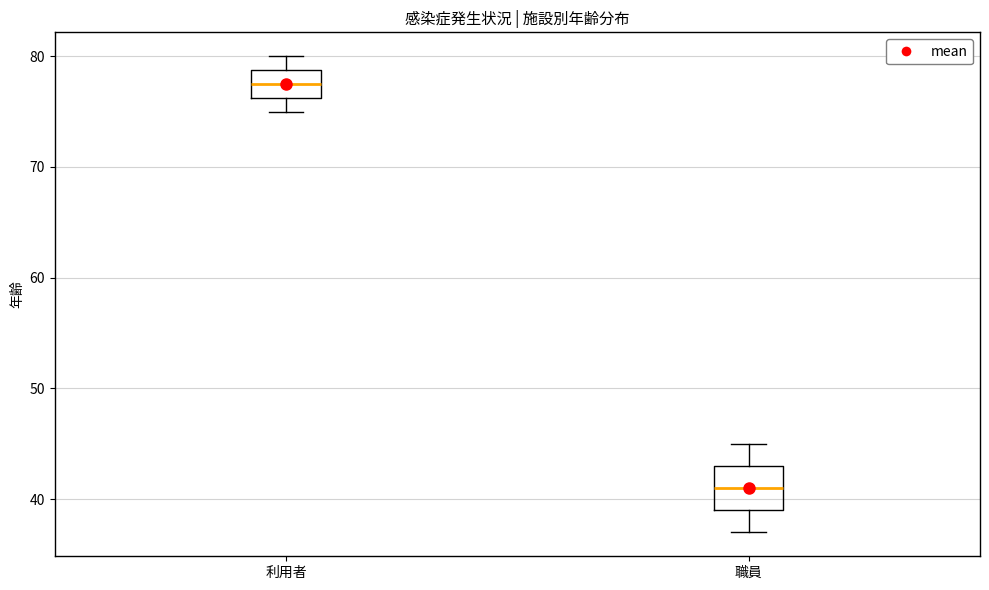

Reading left to right, transcribe this box plot: for each box, give where its median line is, the range the box spans, and where its two whiskers end, as read against the y-axis. The values are not printed on the chart, so give them approximately, as read against the axis.

利用者: median 78, box 76 to 79, whiskers 75 to 80
職員: median 41, box 39 to 43, whiskers 37 to 45